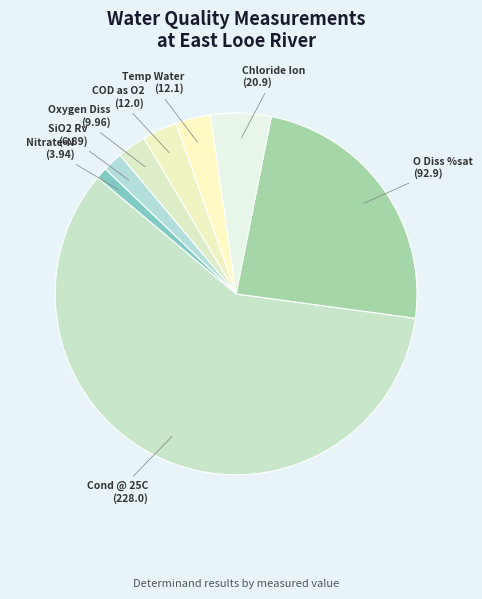

Which category accounts for the majority?

Cond @ 25C